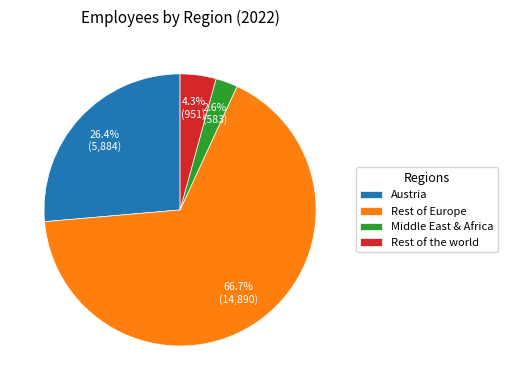

Approximately how many times larger is the value at Rest of the world compared to Austria?

0.2